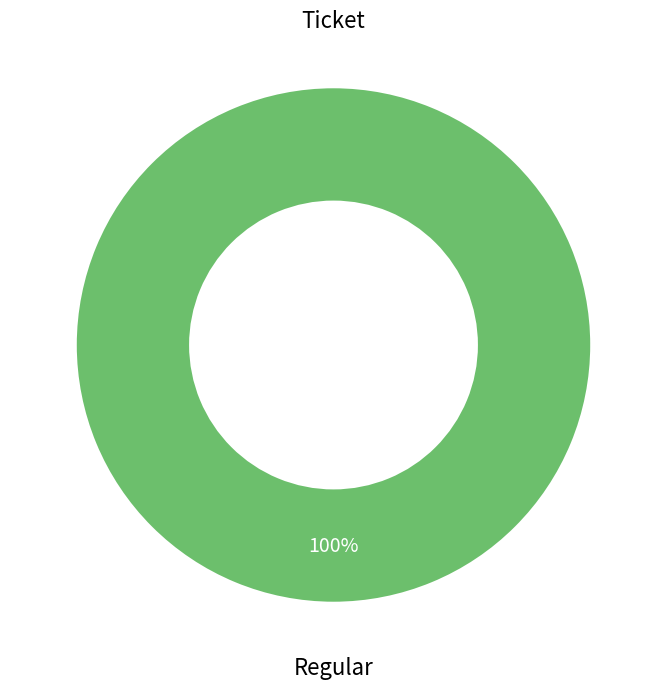

How many slices are in this pie chart?

2